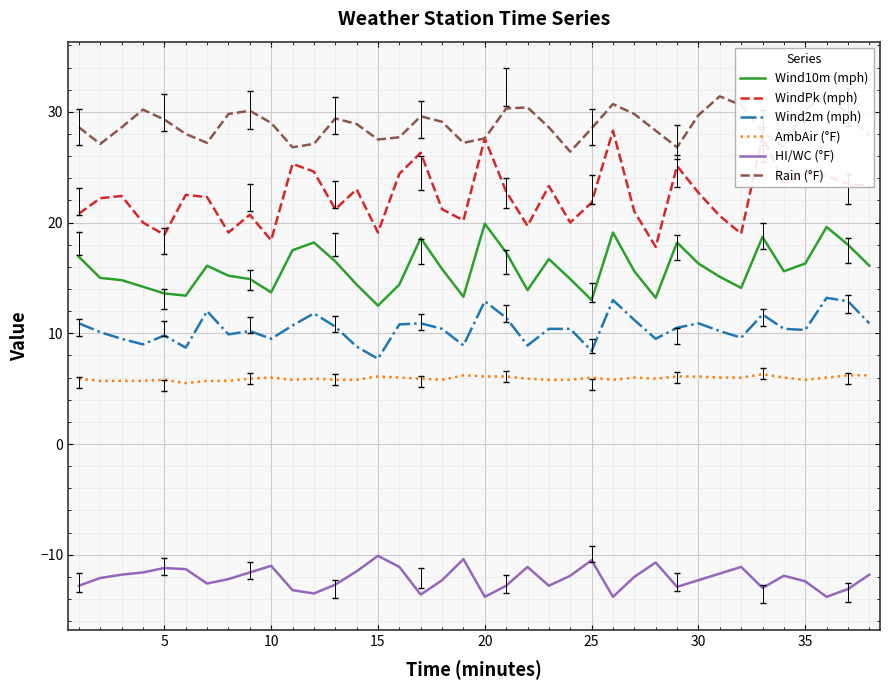

Reading left to right, list all the values displayed in this chart.

Wind10m (mph): 16.9	15.0	14.8	14.2	13.6	13.4	16.1	15.2	14.9	13.7	17.5	18.2	16.5	14.4	12.5	14.4	18.6	15.8	13.3	19.9	17.3	13.9	16.7	14.9	13.0	19.1	15.6	13.2	18.2	16.3	15.1	14.1	18.7	15.6	16.3	19.6	18.0	16.1
WindPk (mph): 20.8	22.2	22.4	20.0	18.9	22.5	22.3	19.1	20.7	18.4	25.3	24.6	21.2	23.0	19.1	24.4	26.3	21.2	20.2	27.6	22.8	19.7	23.3	20.0	21.8	28.3	21.0	17.8	25.1	22.7	20.6	19.0	27.8	23.6	24.4	24.2	23.5	23.3
Wind2m (mph): 10.9	10.1	9.5	9.0	9.8	8.7	12.0	9.9	10.2	9.5	10.7	11.8	10.6	8.8	7.7	10.8	10.9	10.4	8.9	12.9	11.4	8.9	10.4	10.4	8.4	13.0	11.2	9.5	10.5	10.9	10.2	9.6	11.7	10.4	10.3	13.2	12.9	10.9
AmbAir (°F): 5.9	5.7	5.7	5.7	5.8	5.5	5.7	5.7	5.9	6.0	5.8	5.9	5.8	5.8	6.1	6.0	5.9	5.8	6.2	6.1	6.1	5.9	5.8	5.8	6.0	5.8	6.0	5.9	6.1	6.1	6.0	6.0	6.3	6.0	5.8	6.0	6.2	6.2
HI/WC (°F): -12.8	-12.1	-11.8	-11.6	-11.2	-11.3	-12.6	-12.2	-11.6	-11.0	-13.2	-13.5	-12.7	-11.5	-10.1	-11.1	-13.6	-12.3	-10.4	-13.8	-12.8	-11.1	-12.8	-11.9	-10.5	-13.8	-12.0	-10.7	-12.9	-12.3	-11.7	-11.1	-13.0	-11.9	-12.4	-13.8	-13.1	-11.8
Rain (°F): 28.6	27.1	28.6	30.2	29.3	28.0	27.2	29.8	30.1	29.0	26.8	27.1	29.4	28.9	27.5	27.7	29.6	29.1	27.2	27.6	30.3	30.4	28.6	26.4	28.5	30.7	29.8	28.3	26.8	29.7	31.4	30.6	28.2	26.8	30.2	31.5	29.8	27.8